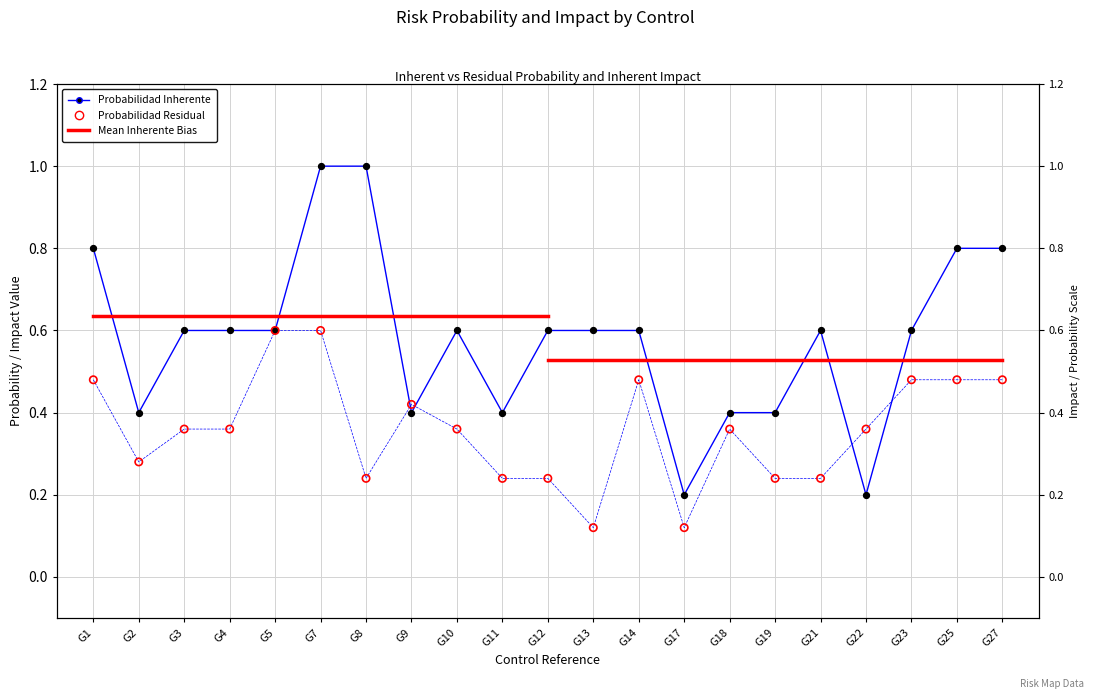

At which category is the sum across all series the highest?

G7